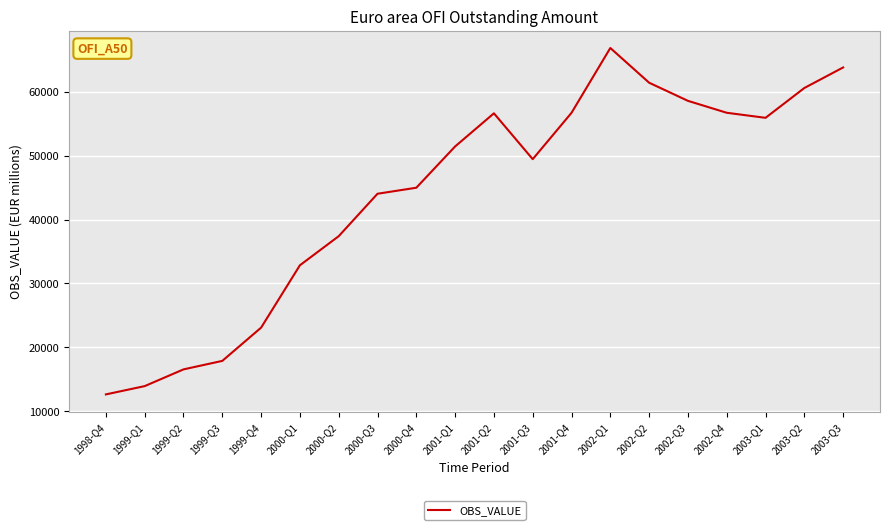

At which label is the value closest to 39735?

2000-Q2